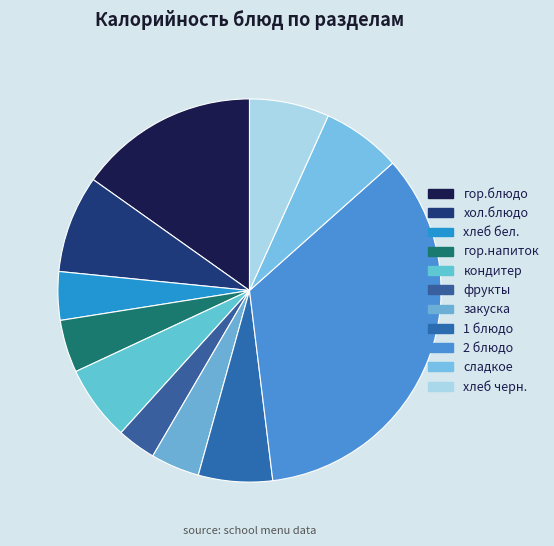

To the nearest percent, what is the average slice percentage?

9%